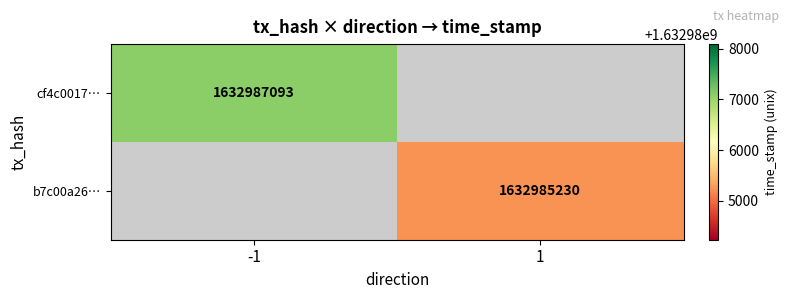

Is the value of b7c00a26… at 1 greater than the value of cf4c0017… at -1?

No